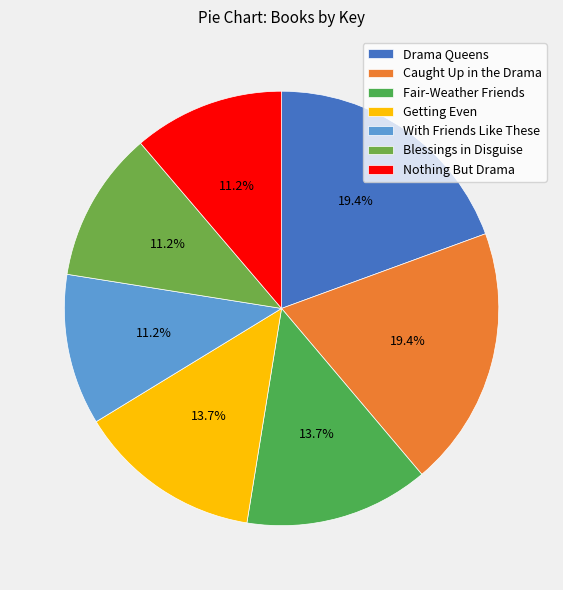

Count the number of slices in the pie.

7